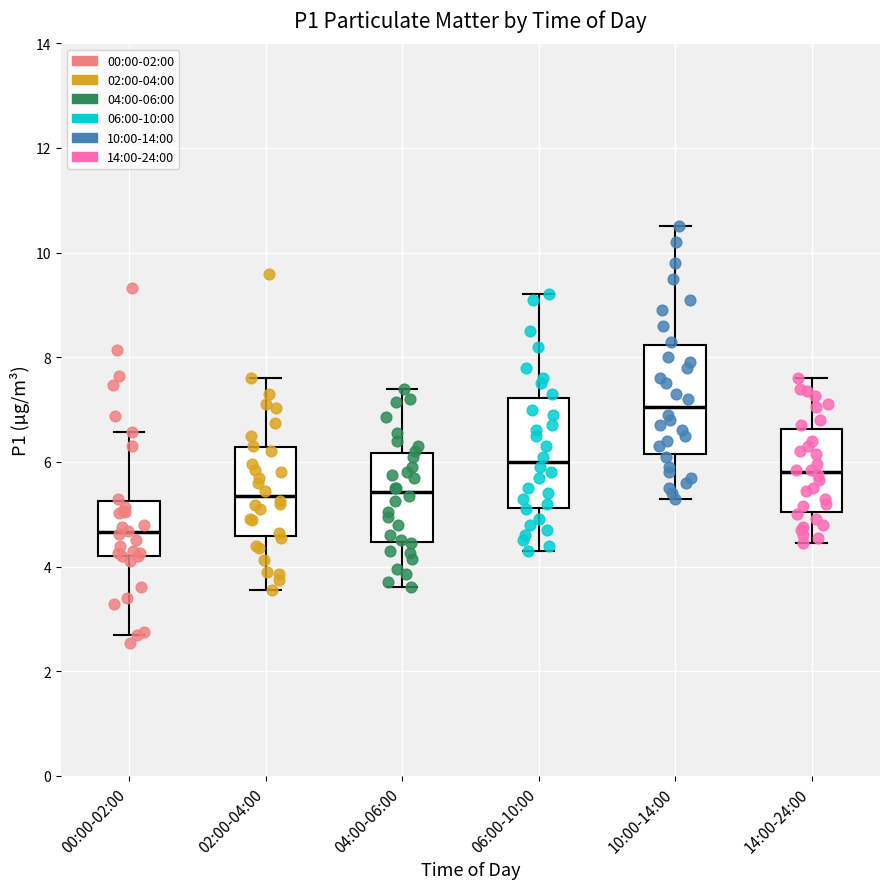

Reading left to right, transcribe this box plot: for each box, give where its median line is, the range the box spans, and where its two whiskers end, as read against the y-axis. The values are not printed on the chart, so give them approximately, as read against the axis.

00:00-02:00: median 4.6, box 4.2 to 5.2, whiskers 2.8 to 6.6
02:00-04:00: median 5.4, box 4.6 to 6.2, whiskers 3.6 to 7.6
04:00-06:00: median 5.4, box 4.4 to 6.2, whiskers 3.6 to 7.4
06:00-10:00: median 6.0, box 5.2 to 7.2, whiskers 4.4 to 9.2
10:00-14:00: median 7.0, box 6.2 to 8.2, whiskers 5.4 to 10.6
14:00-24:00: median 5.8, box 5.0 to 6.6, whiskers 4.4 to 7.6